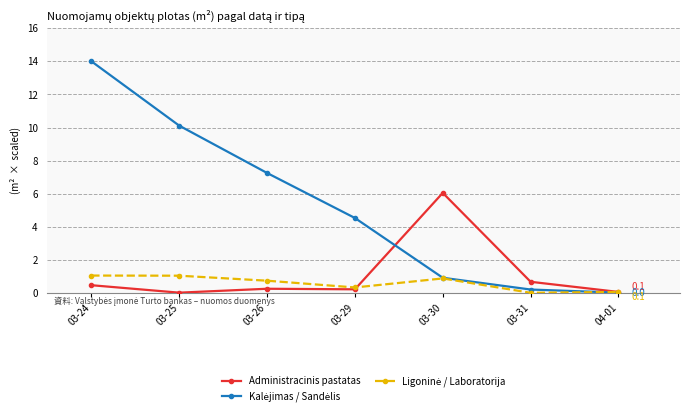

Does the chart display data point markers on the line(s)?

Yes